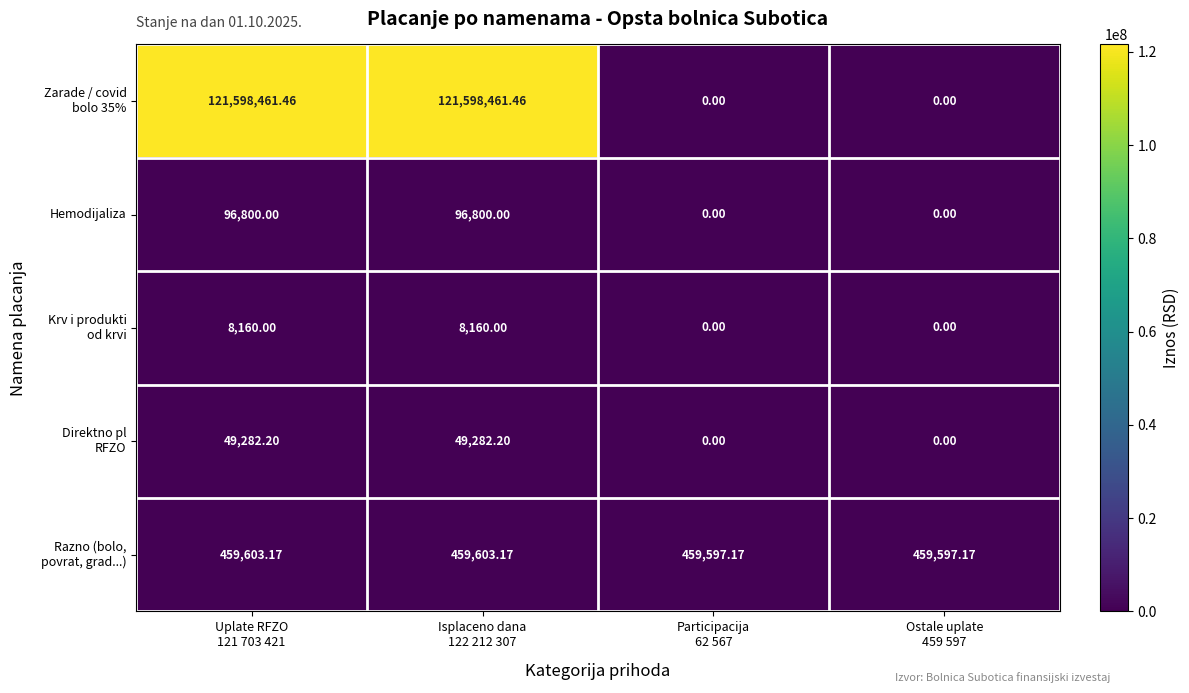

What is the total value across all series at Participacija
62 567?

459597.2